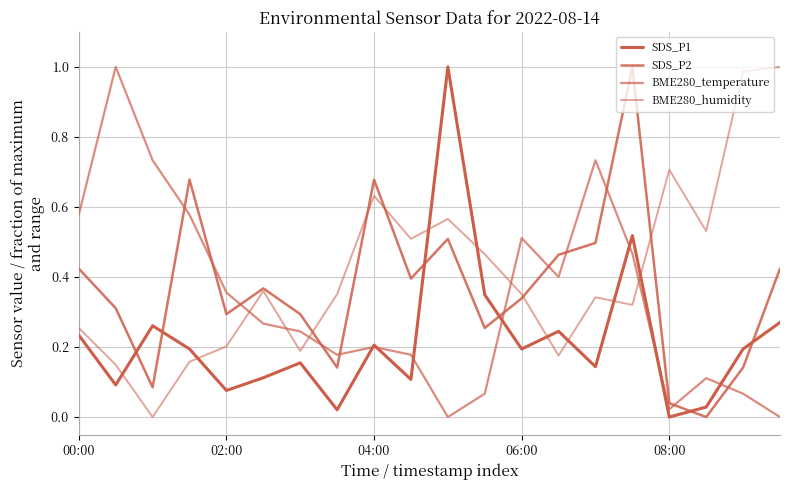

Which series ends up on top after the final intersection of BME280_temperature and SDS_P1?

SDS_P1